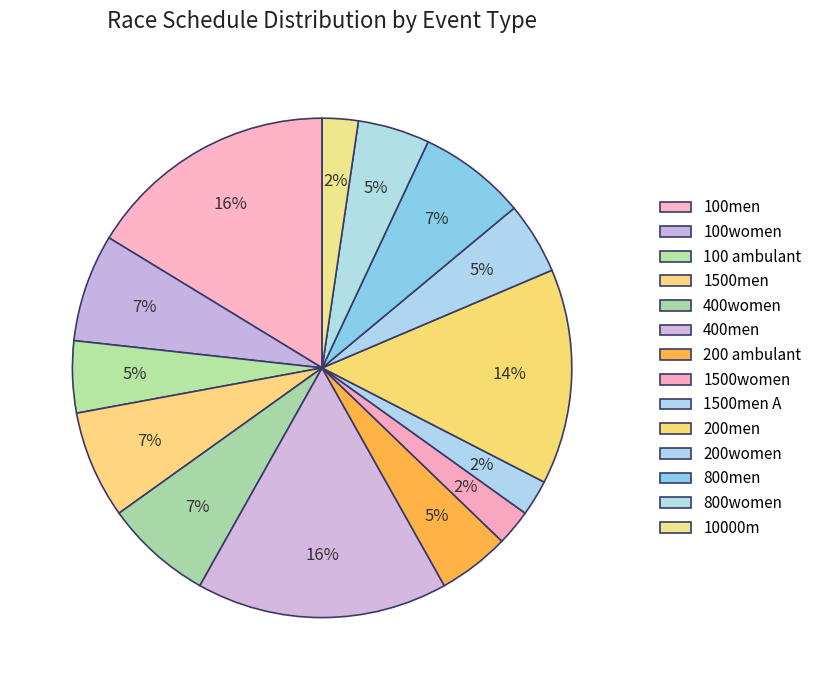

Count the number of slices in the pie.

14